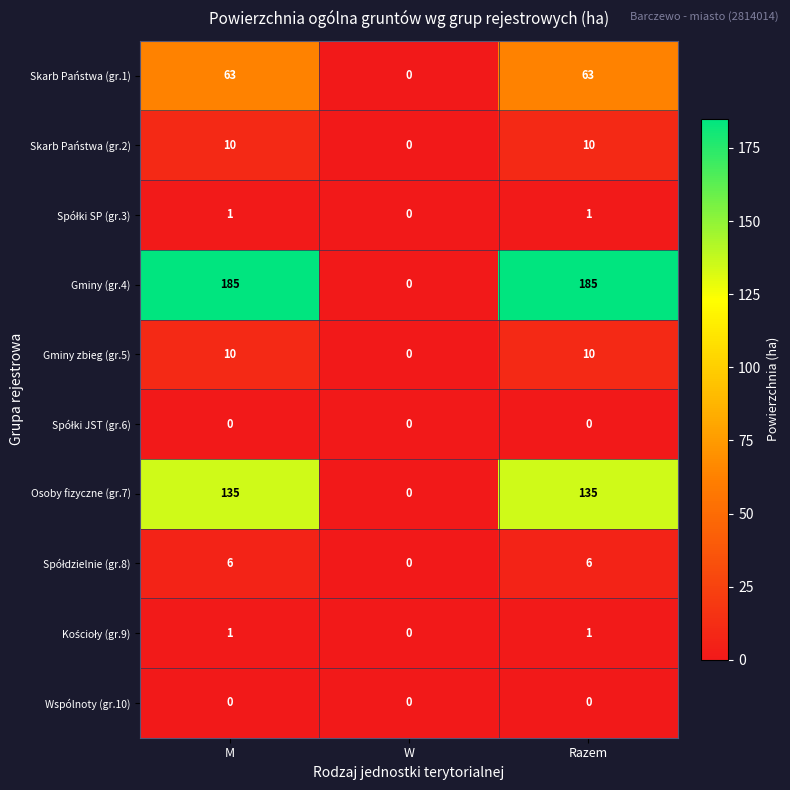

Read the Skarb Państwa (gr.1) value at Razem, to the nearest 10.

60